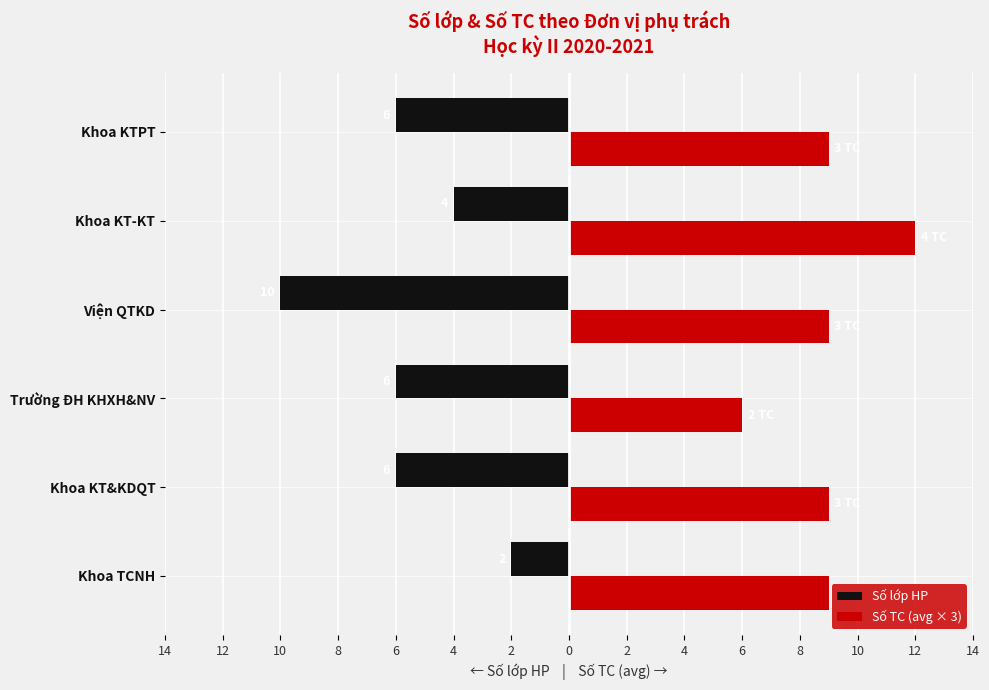

What are all the series names shown in the legend?

Số lớp HP, Số TC (avg × 3)